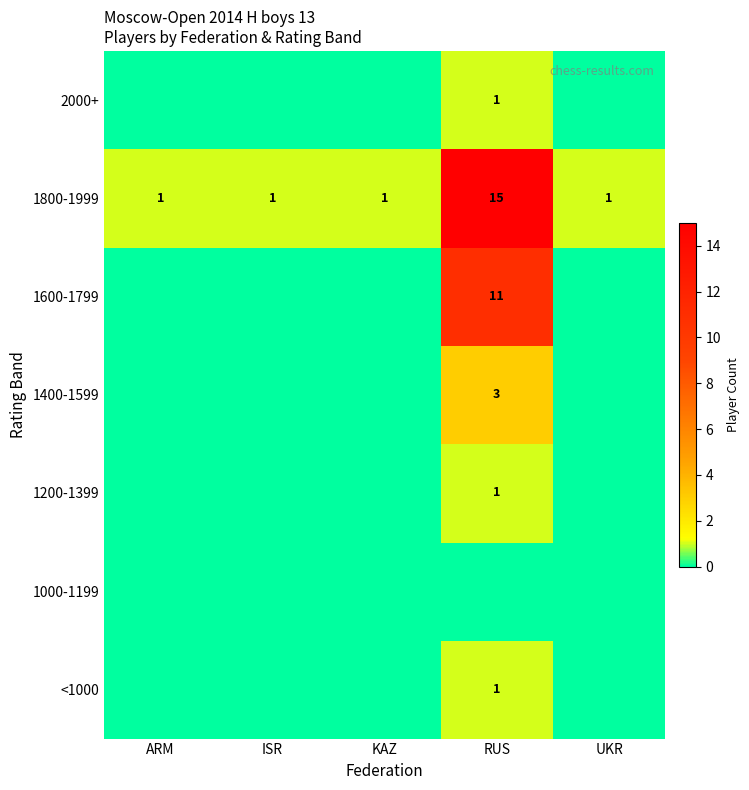

What is the highest value of the 1800-1999 series?

15